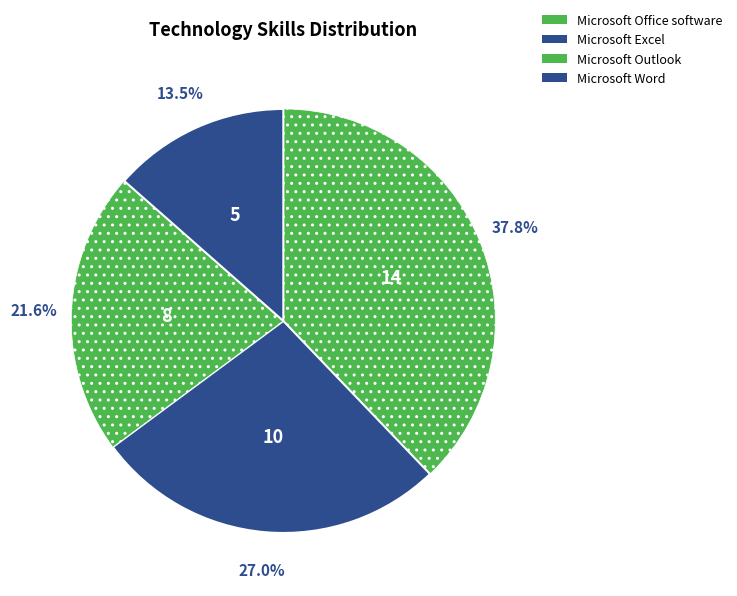

To the nearest percent, what is the difference between the largest and smallest slice percentages?

24%